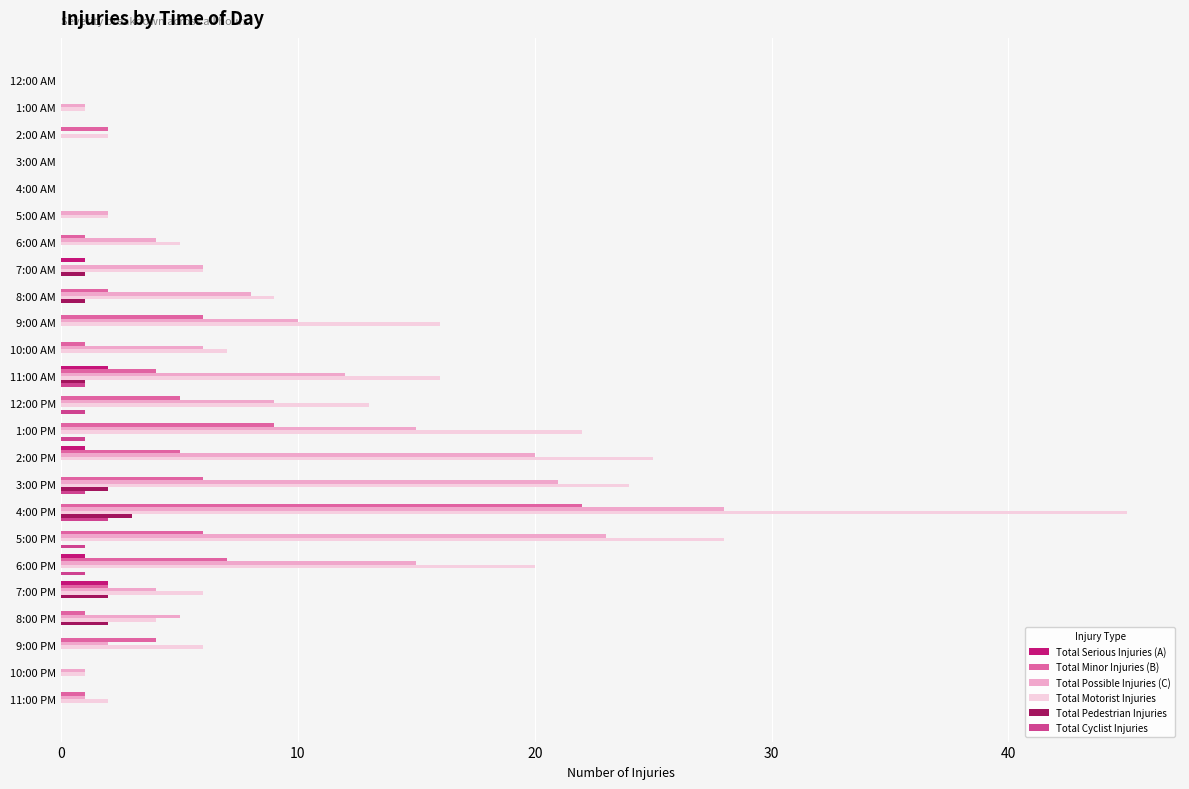

Which series changed the most between 11:00 AM and 11:00 PM?

Total Motorist Injuries